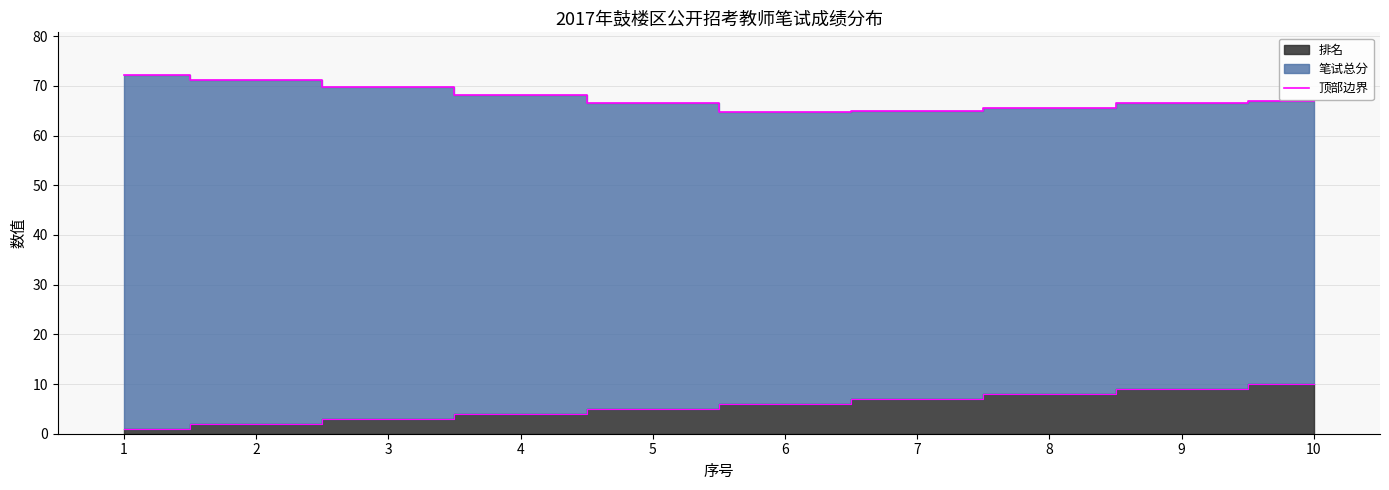

What is the sum of all values?

676.4